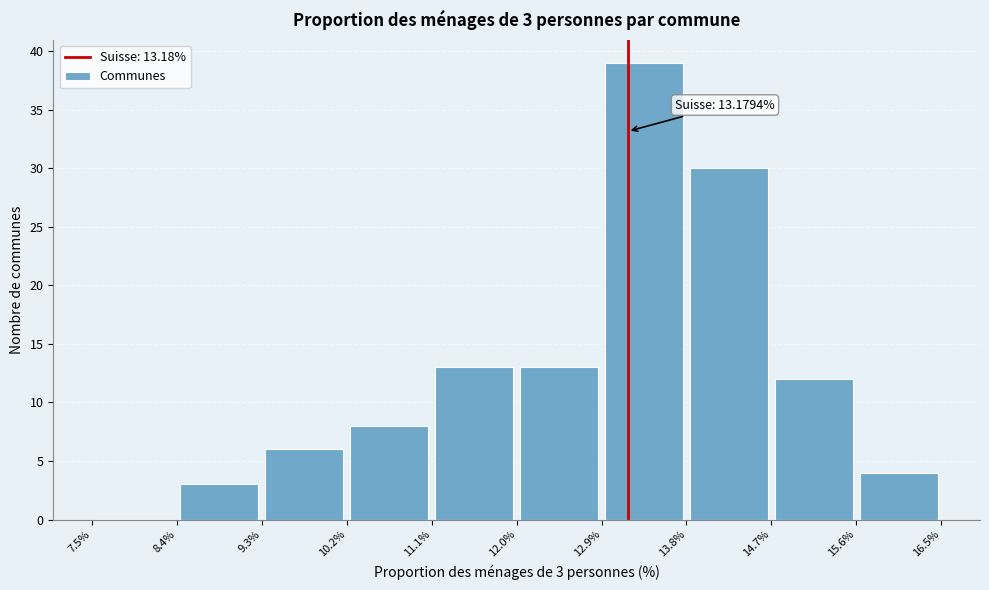

Which range on the x-axis has the tallest bar?

12.9% to 13.8%